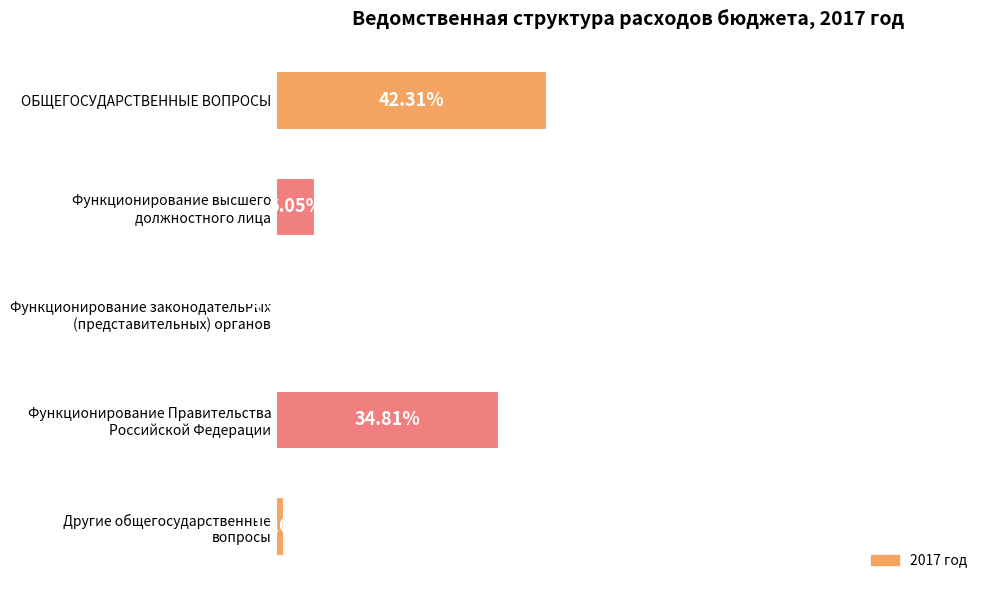

Which category has the highest value across all series?

ОБЩЕГОСУДАРСТВЕННЫЕ ВОПРОСЫ